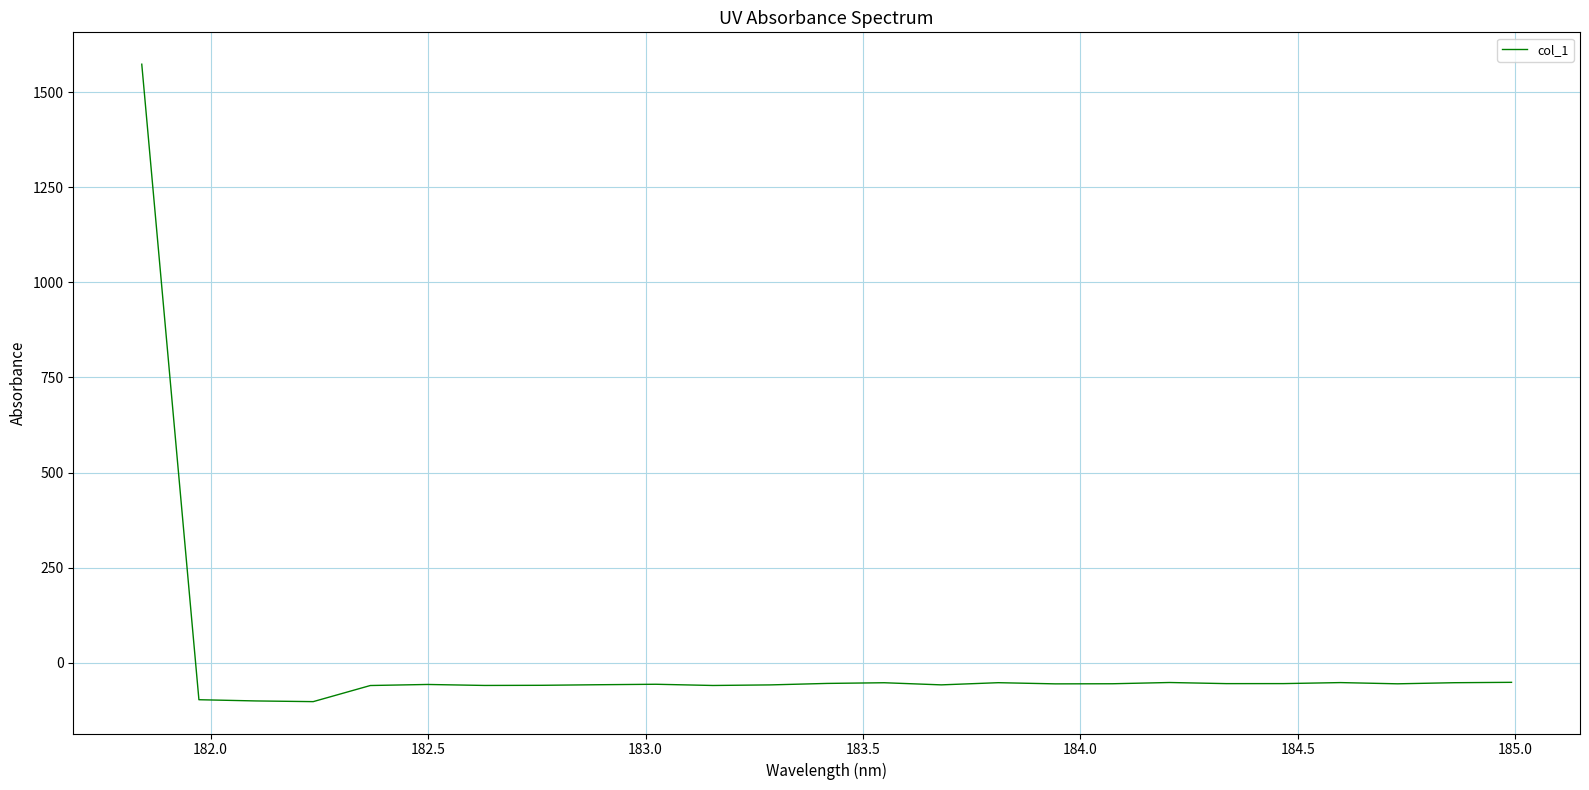

What is the maximum value shown in the chart?

1573.9